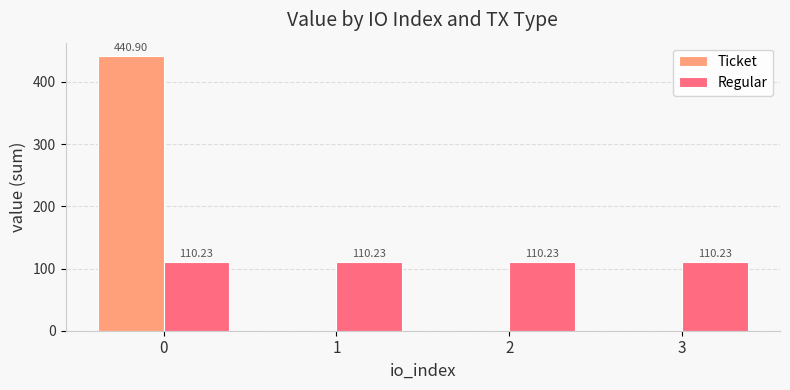

Is the value of Ticket at 0 greater than the value of Regular at 2?

Yes